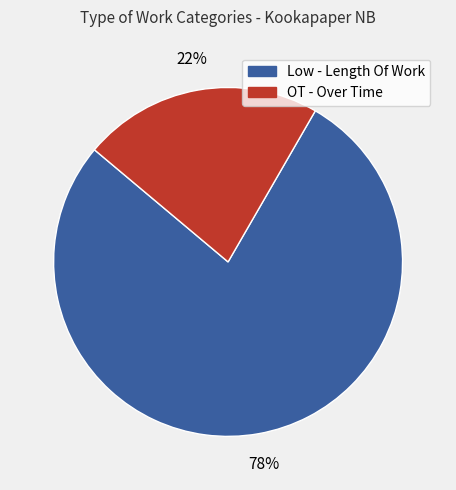

Which has a higher value, OT - Over Time or Low - Length Of Work?

Low - Length Of Work